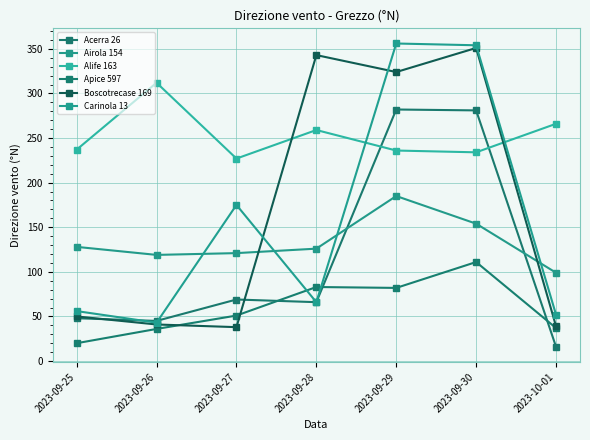

Which series has the largest range (max minus min)?

Boscotrecase 169